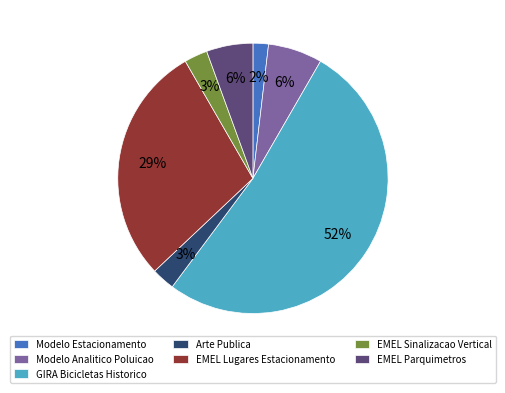

Is it true that Modelo Estacionamento is 8% of the pie?

False